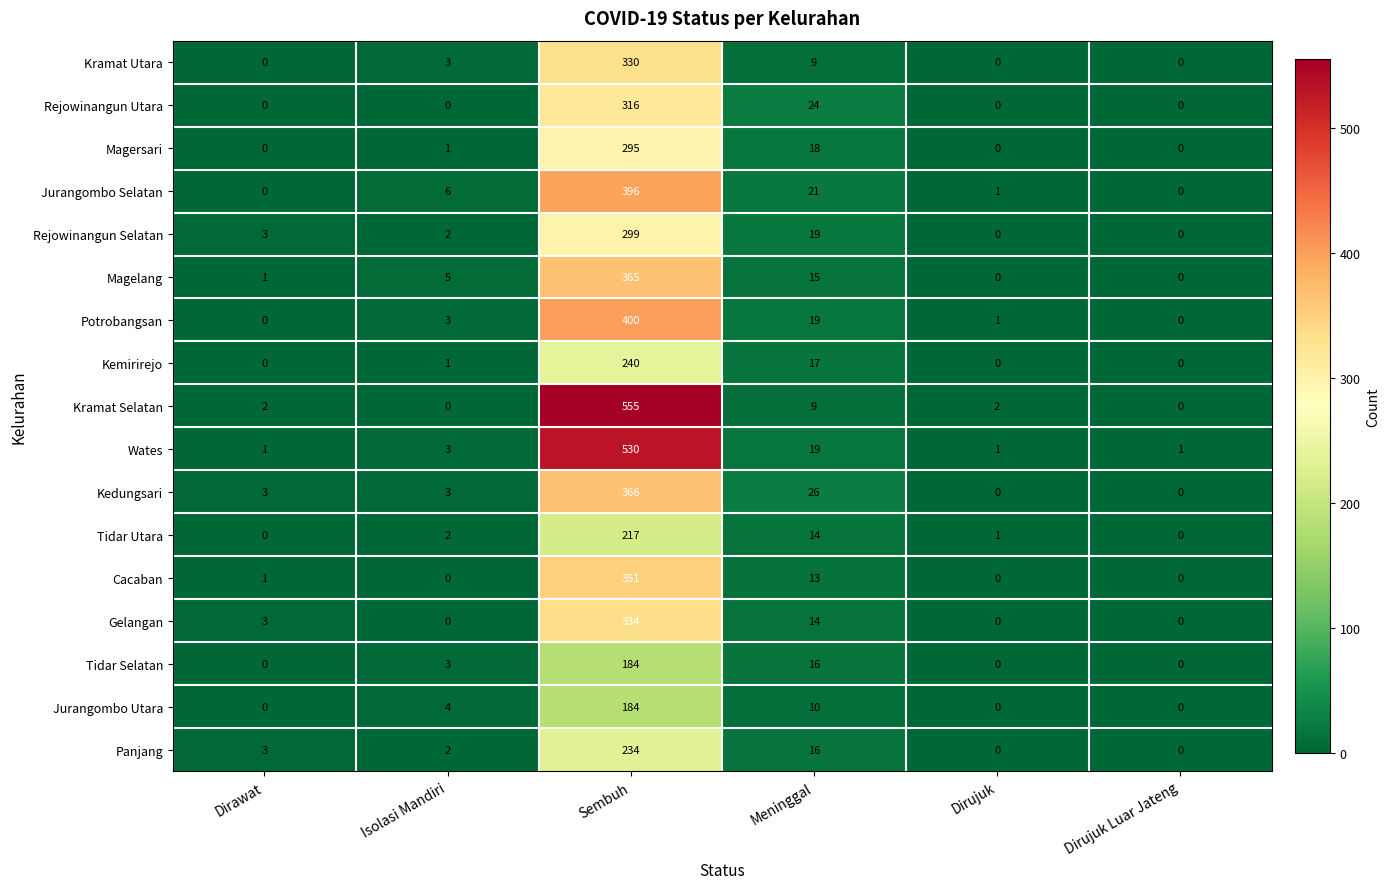

The Jurangombo Utara series shows 108 at Sembuh. True or false?

False